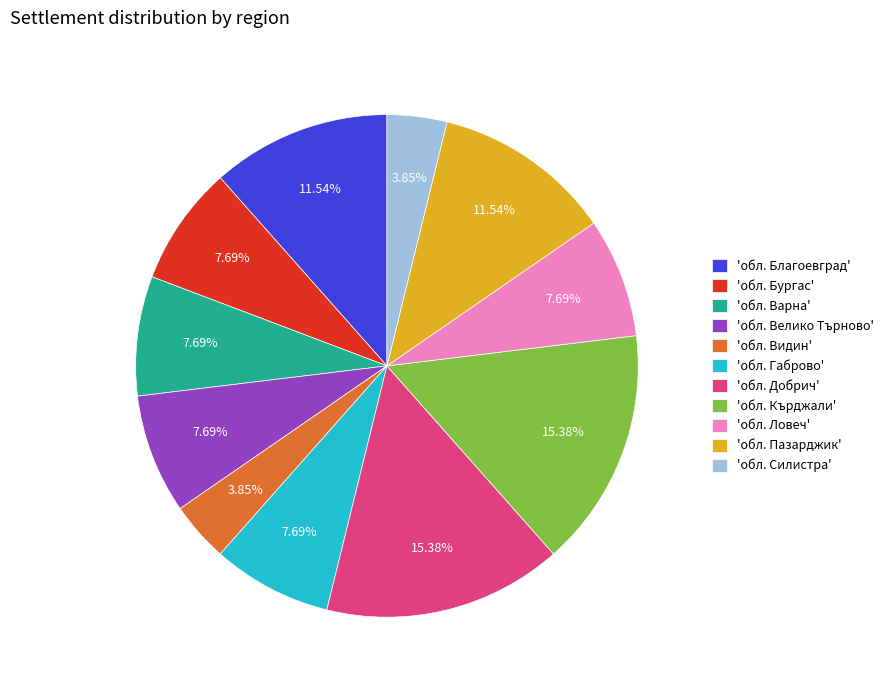

Is there a majority slice in this chart?

No